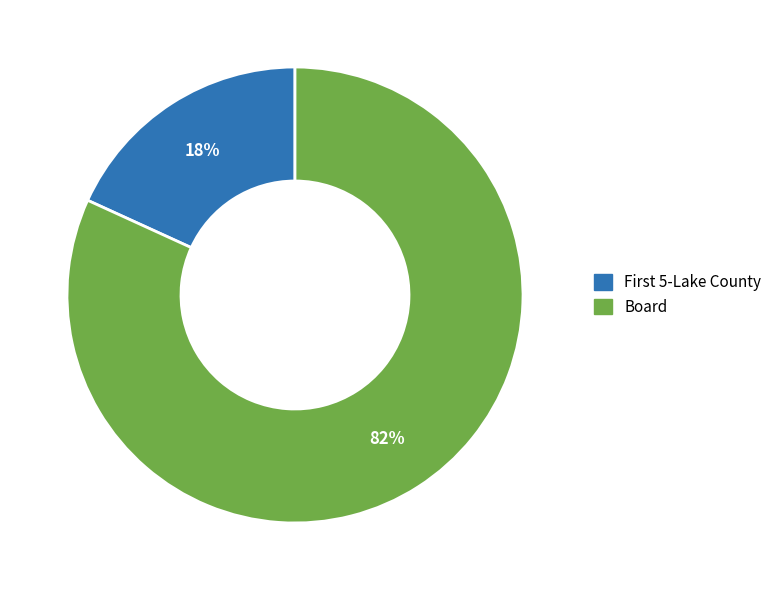

To the nearest percent, what is the difference between the largest and smallest slice percentages?

64%